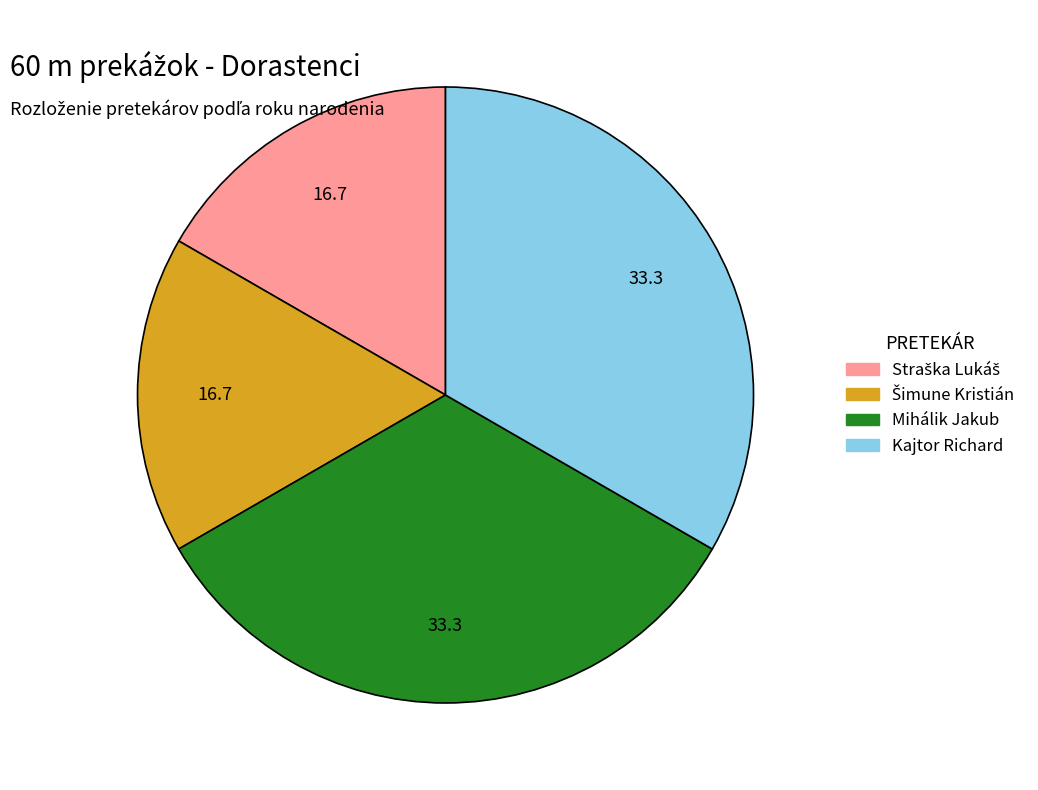

Is there any slice that represents more than half of the pie?

No